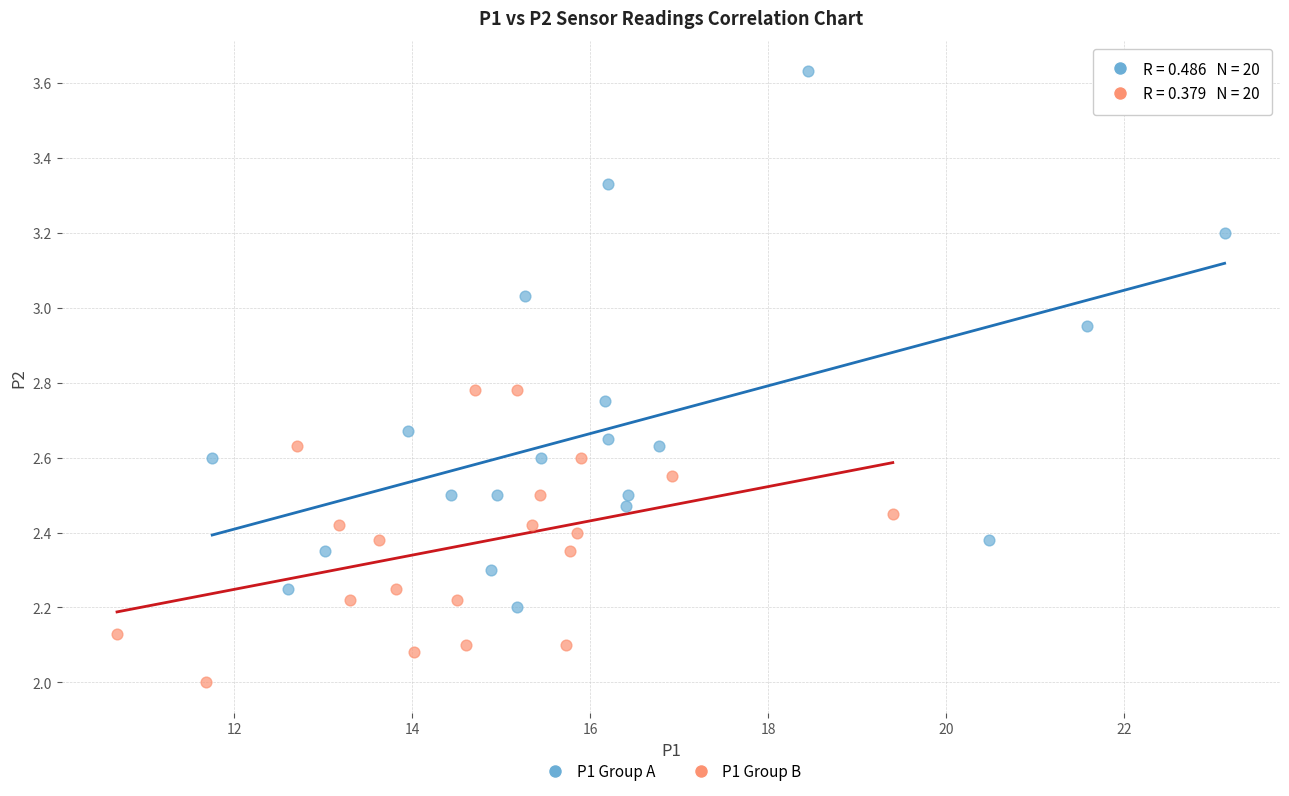

Which series has the widest spread of Y values?

P1 Group A